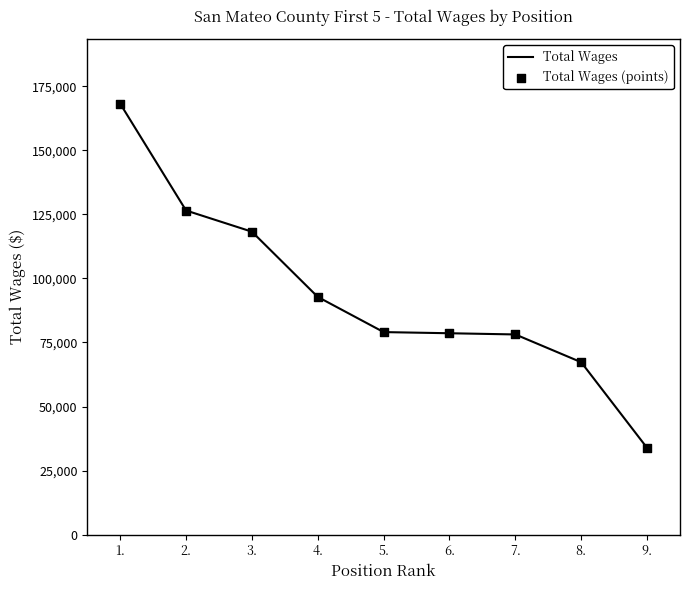

Is it true that the value at 5. is 43223?

False